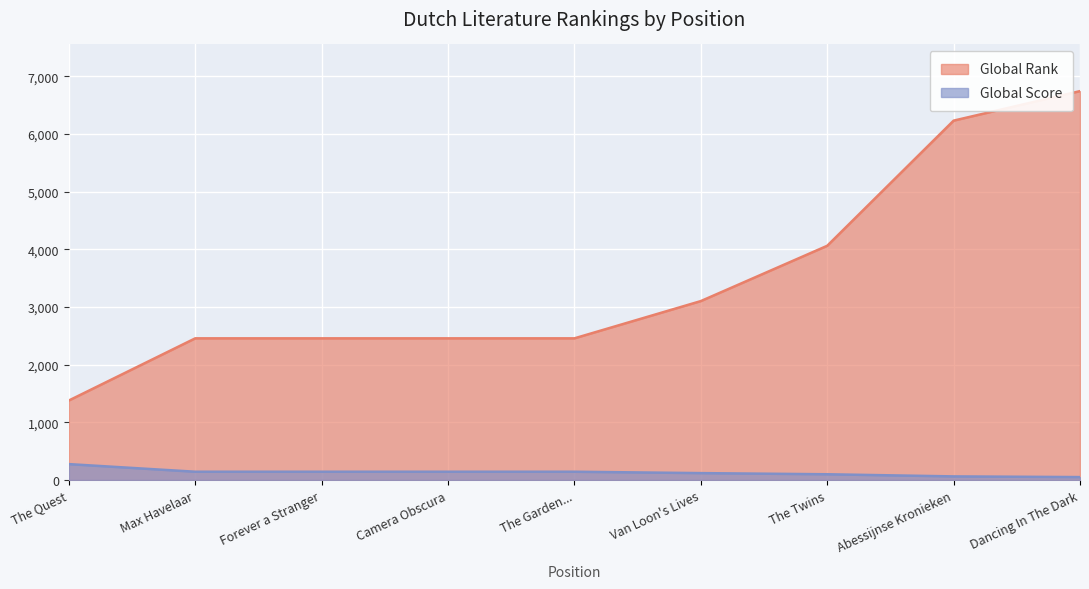

The value of Global Score at Max Havelaar is 144. True or false?

True